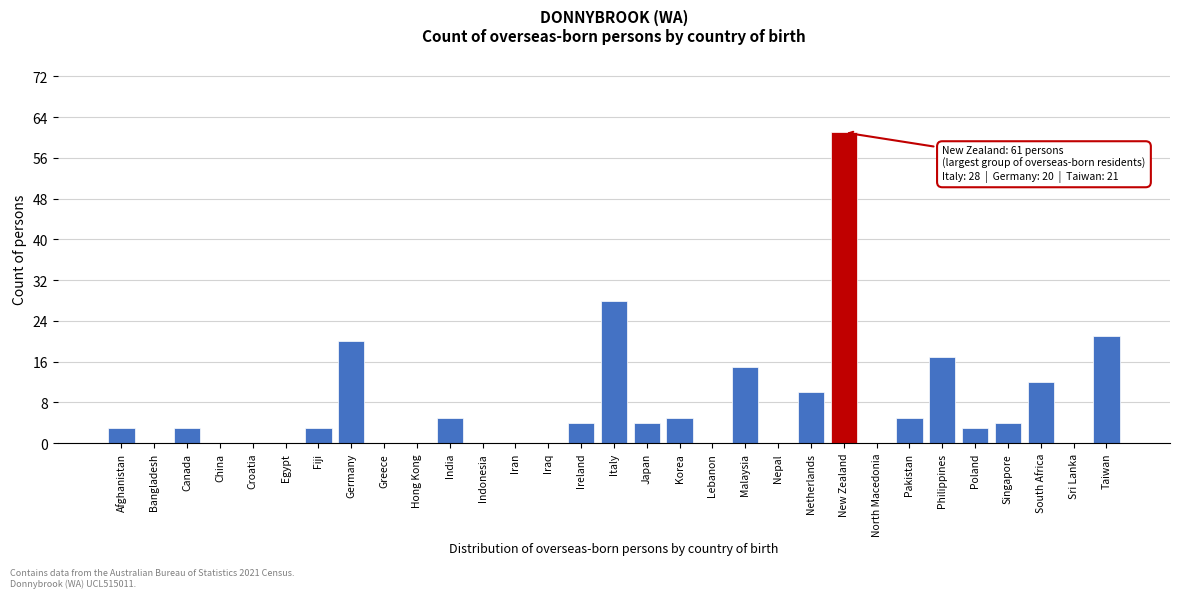

The chart shows a value of -25 at Bangladesh. True or false?

False